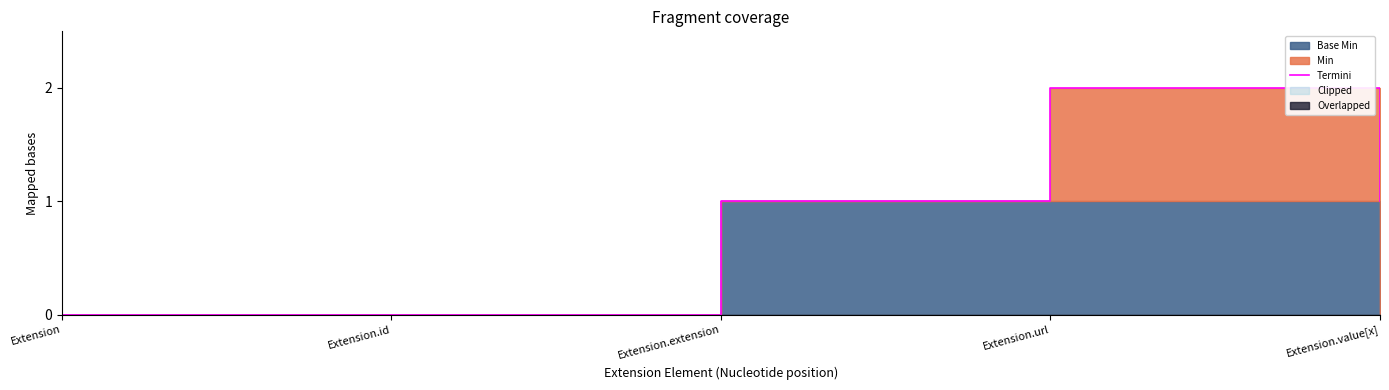

How many data points are less than 1?

2